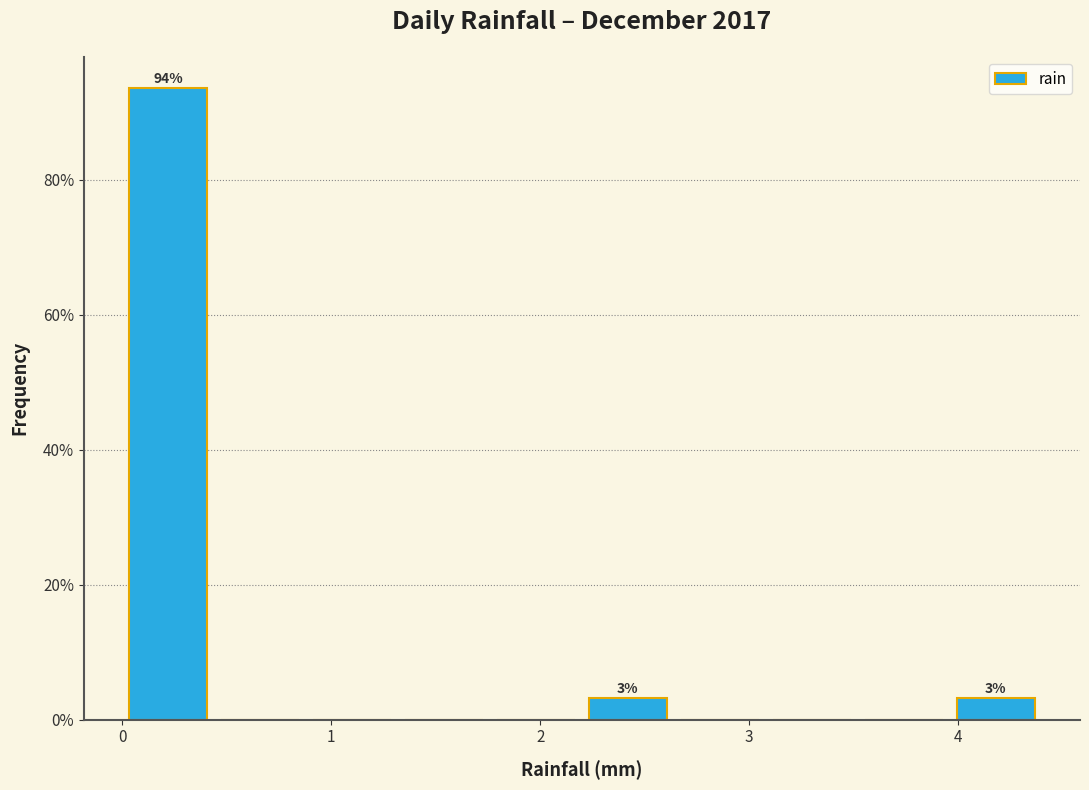

Over which range of the x-axis is the bar tallest?

0.00 to 0.44